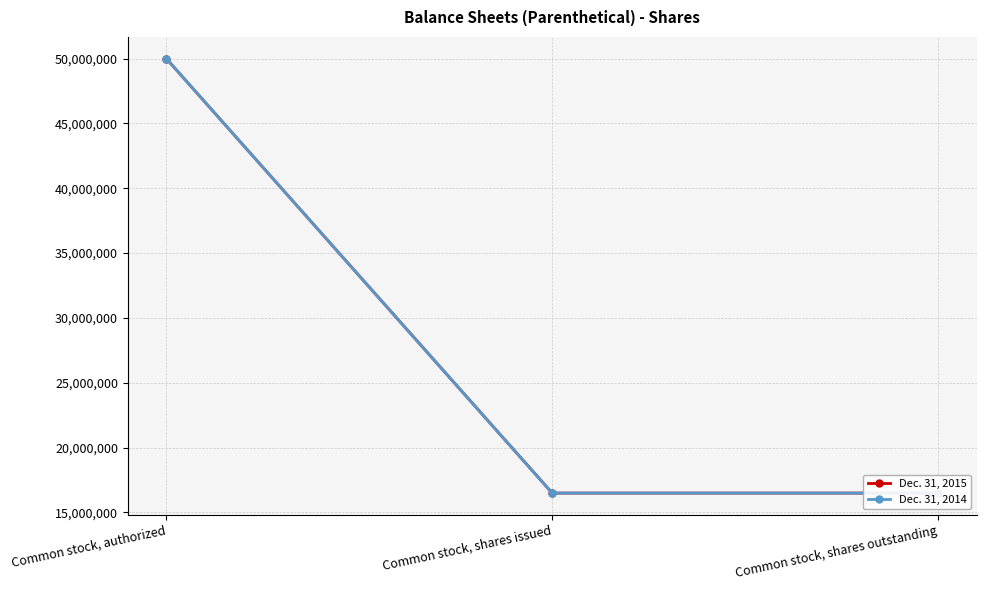

Reading left to right, transcribe all the data shown in this chart.

Dec. 31, 2015: Common stock, authorized=50000000	Common stock, shares issued=16485000	Common stock, shares outstanding=16485000
Dec. 31, 2014: Common stock, authorized=50000000	Common stock, shares issued=16485000	Common stock, shares outstanding=16485000